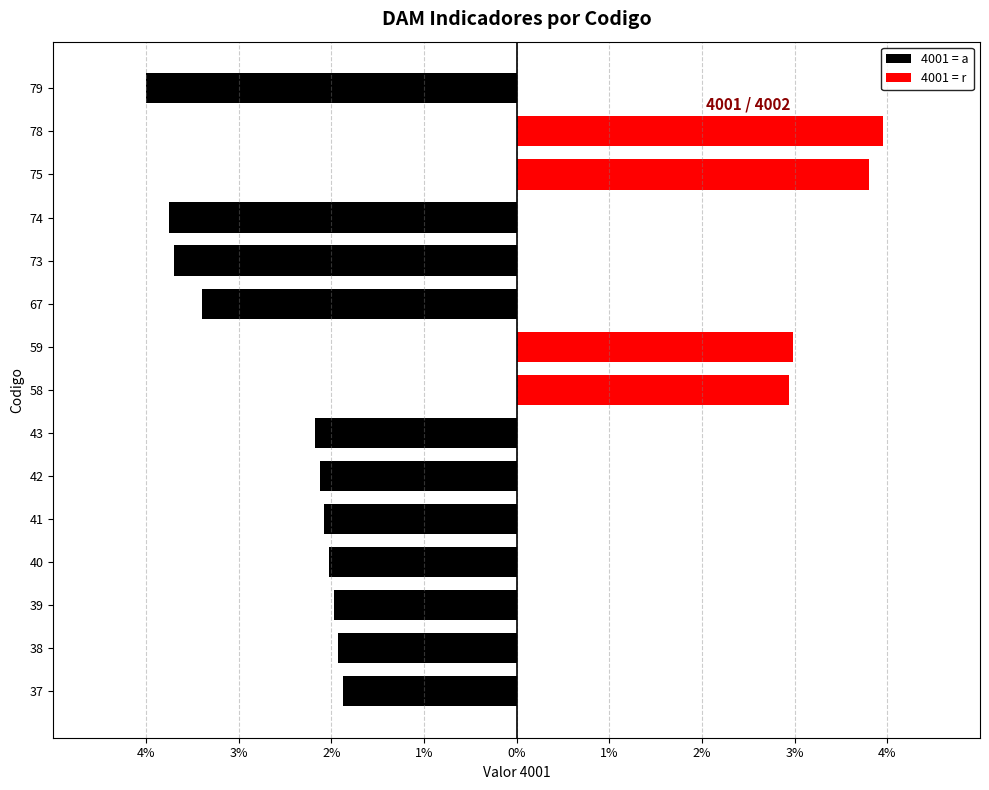

Which series has the largest range (max minus min)?

4001 = a